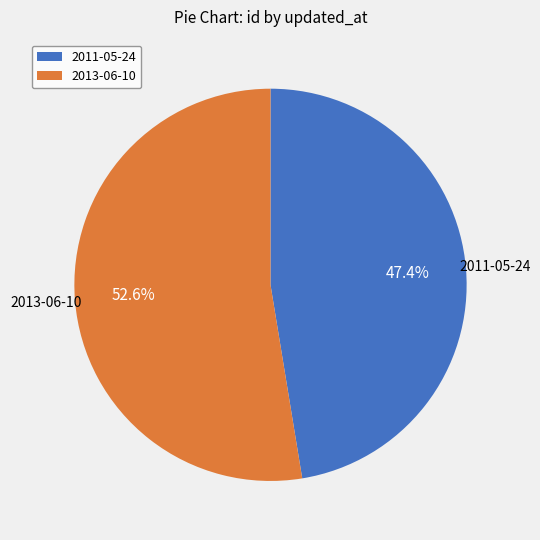

Is there any slice that represents more than half of the pie?

Yes